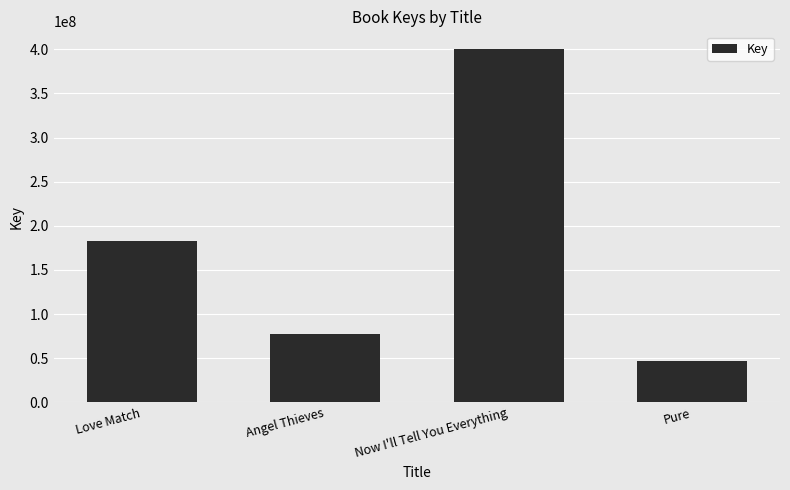

What is the difference between the values at Now I'll Tell You Everything and Love Match?

217665859